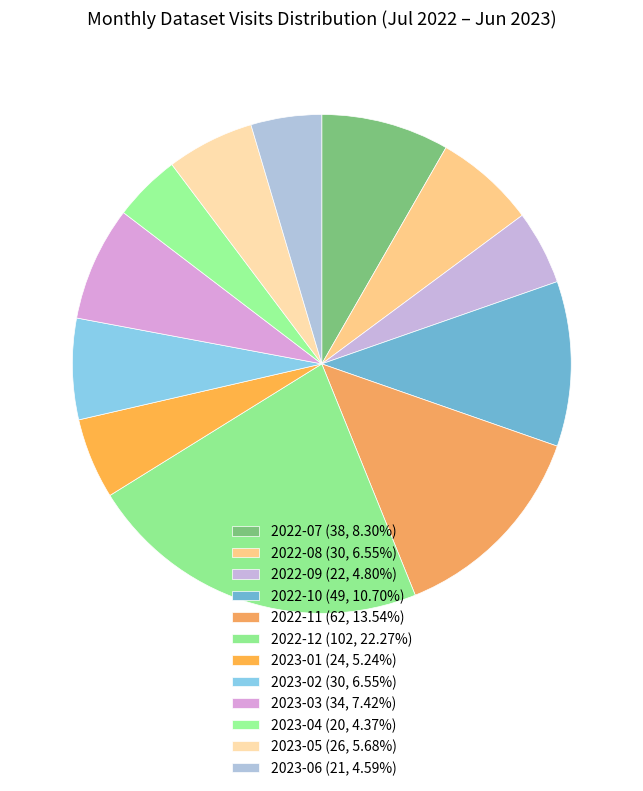

How many segments does this pie chart have?

12